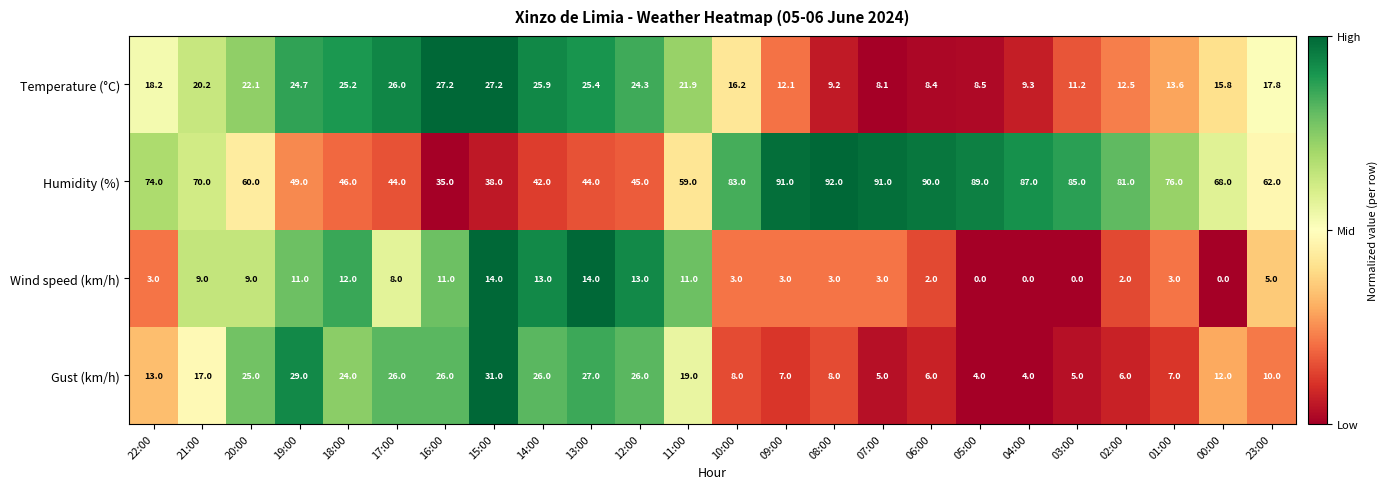

What is the average value of the Gust (km/h) series?

15.5